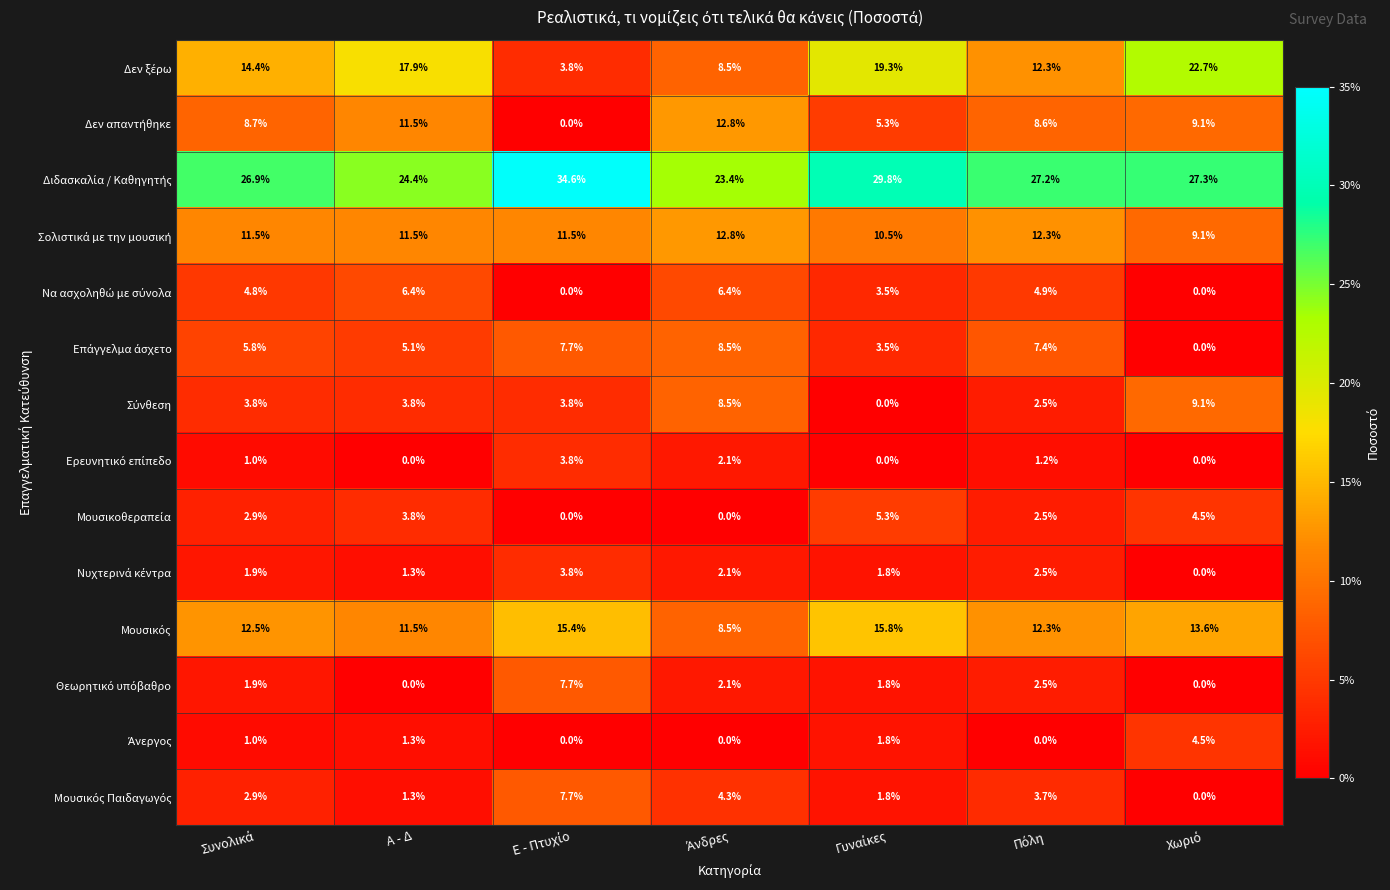

At how many categories does at least one series exceed 8?

7